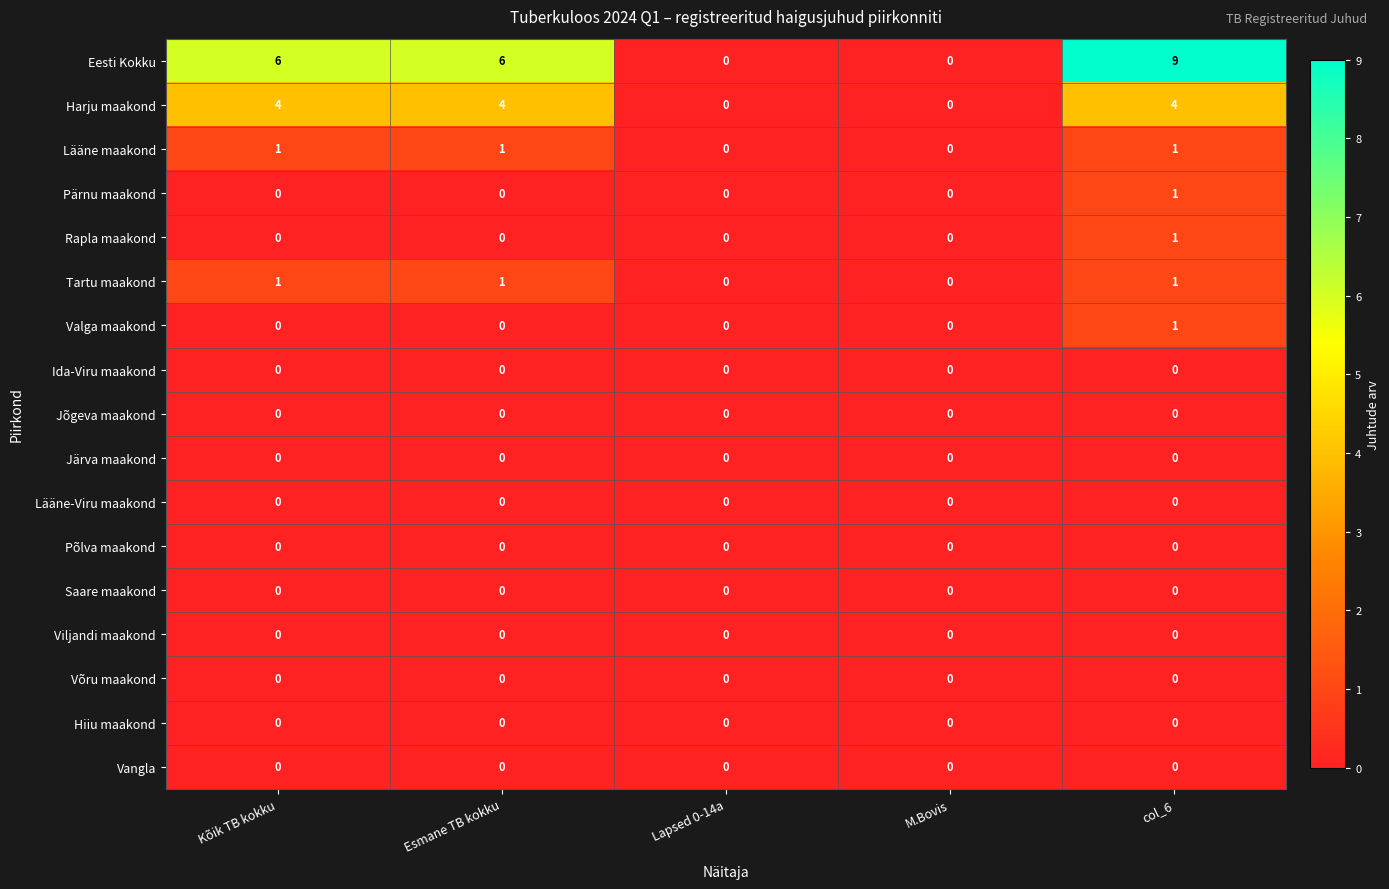

Count the Rapla maakond values in the range 0 to 1.

5